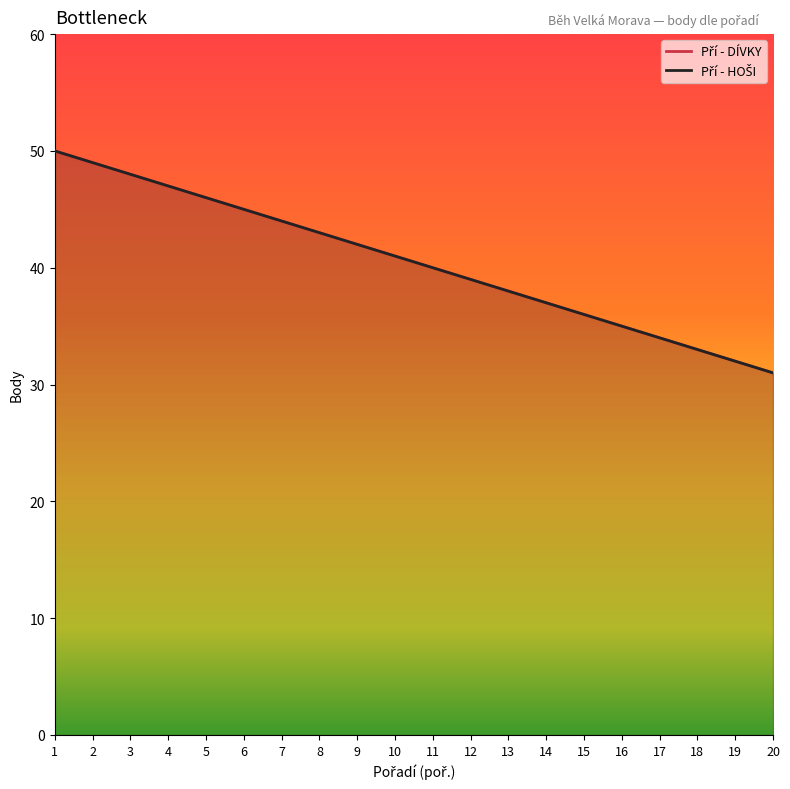

At which label is Pří - HOŠI closest to 40?

11